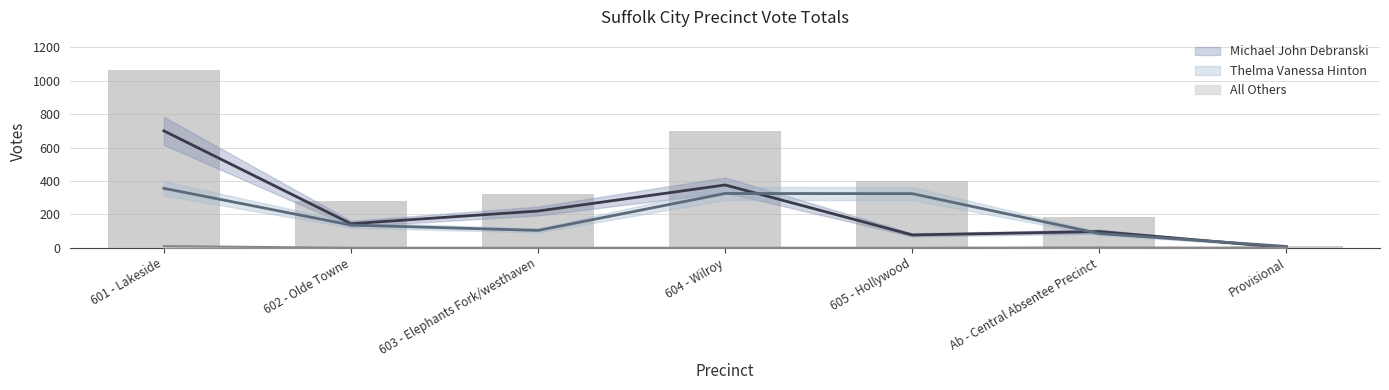

Is it true that Thelma Vanessa Hinton equals 141 at 601 - Lakeside?

False